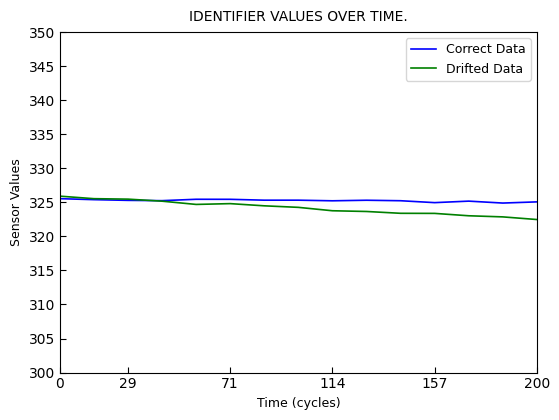

What is the minimum value for Drifted Data?

322.5